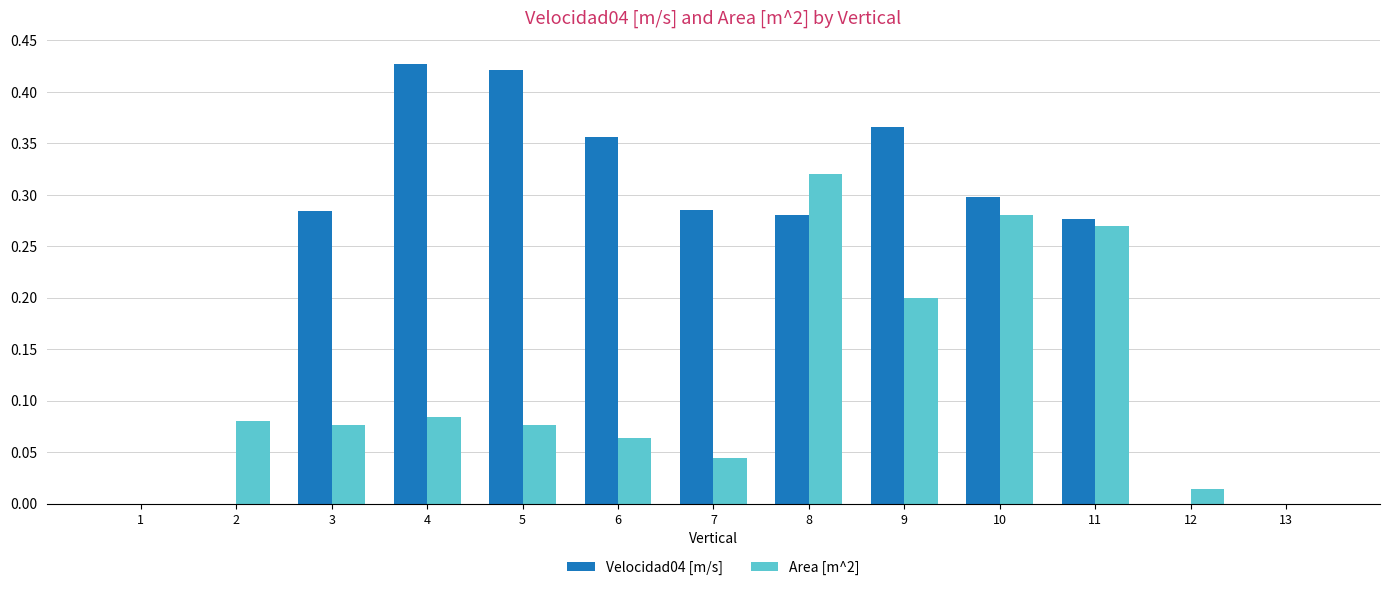

The value of Area [m^2] at 12 is 0.0. True or false?

True